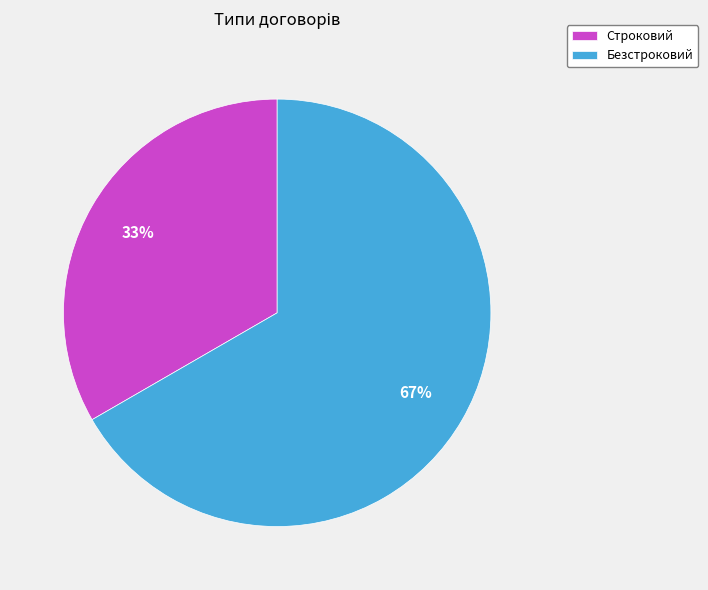

True or false: Строковий accounts for 33% of the total.

True